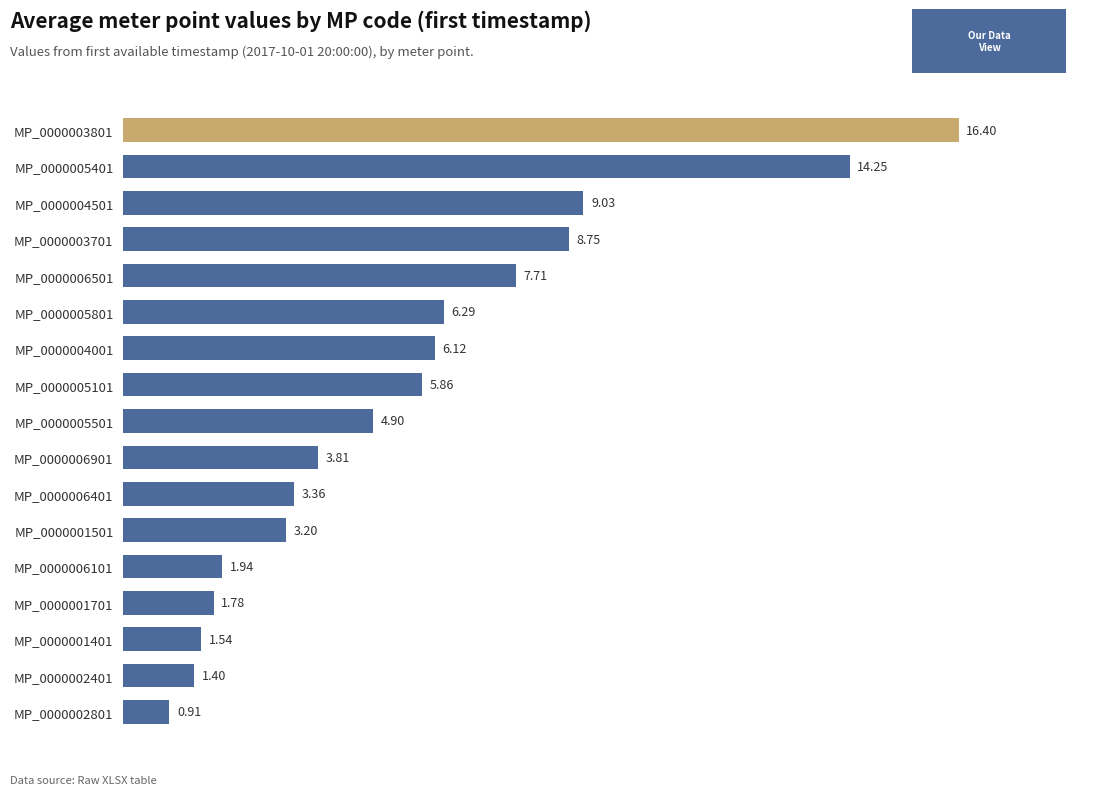

Rank the categories by value from highest to lowest.

MP_0000003801, MP_0000005401, MP_0000004501, MP_0000003701, MP_0000006501, MP_0000005801, MP_0000004001, MP_0000005101, MP_0000005501, MP_0000006901, MP_0000006401, MP_0000001501, MP_0000006101, MP_0000001701, MP_0000001401, MP_0000002401, MP_0000002801